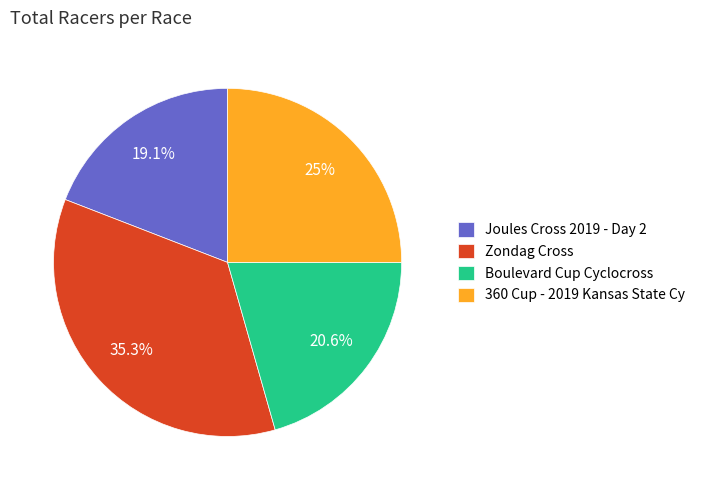

Does Boulevard Cup Cyclocross represent more than half of the total?

No